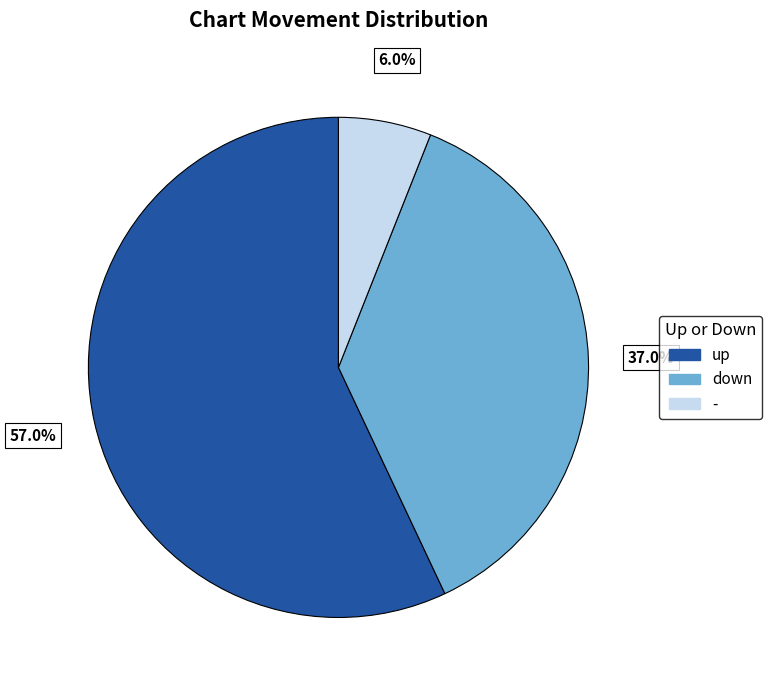

Is the sum of up and down greater than half?

Yes